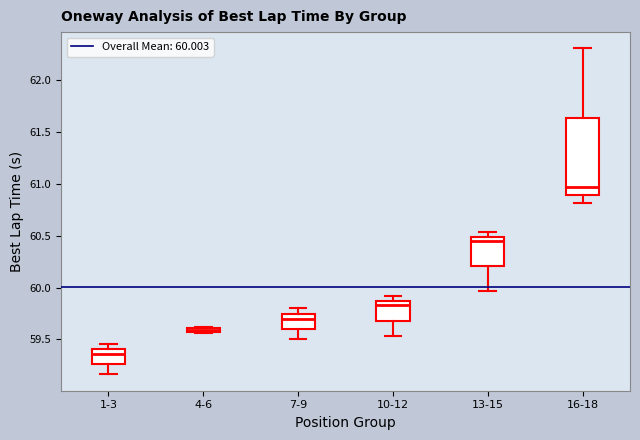

Which box is the tallest, from its lower edge to its upper edge?

16-18